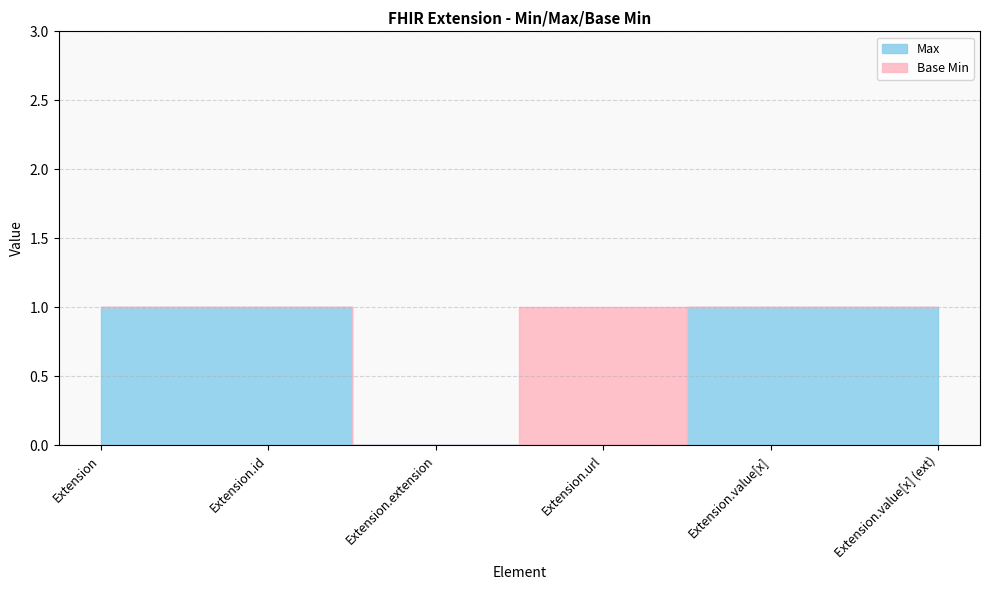

Does the chart have visible grid lines?

Yes